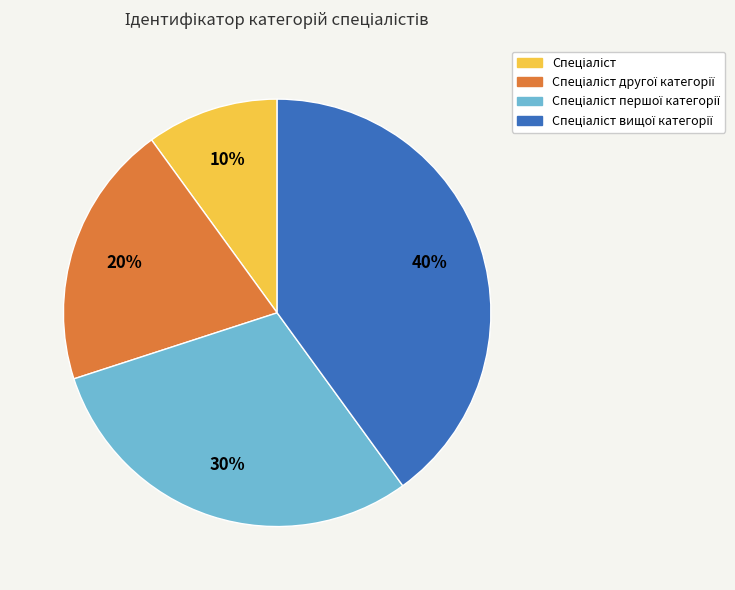

How many slices are in this pie chart?

4